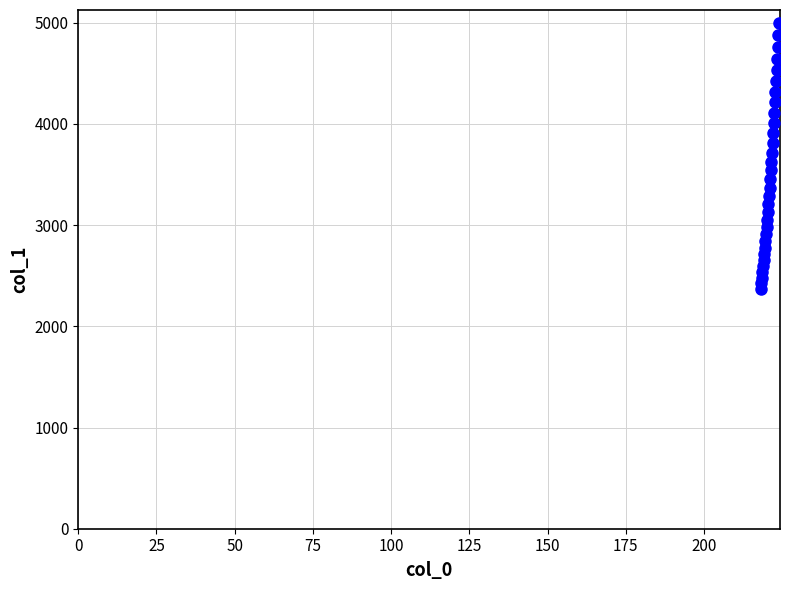

What is the range of Y values (max minus min)?

2621.7